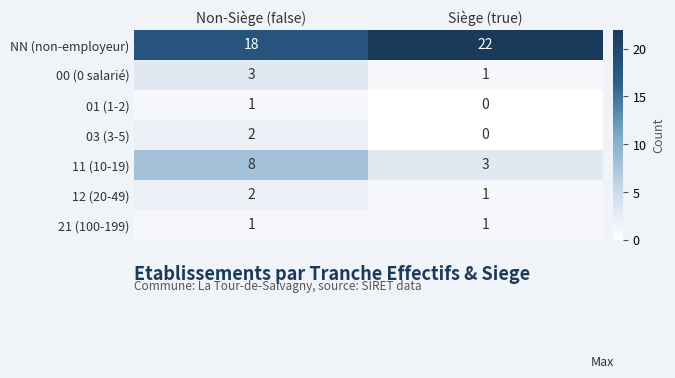

Reading left to right, extract all data points from this chart.

NN (non-employeur): Non-Siège (false)=18	Siège (true)=22
00 (0 salarié): Non-Siège (false)=3	Siège (true)=1
01 (1-2): Non-Siège (false)=1	Siège (true)=0
03 (3-5): Non-Siège (false)=2	Siège (true)=0
11 (10-19): Non-Siège (false)=8	Siège (true)=3
12 (20-49): Non-Siège (false)=2	Siège (true)=1
21 (100-199): Non-Siège (false)=1	Siège (true)=1